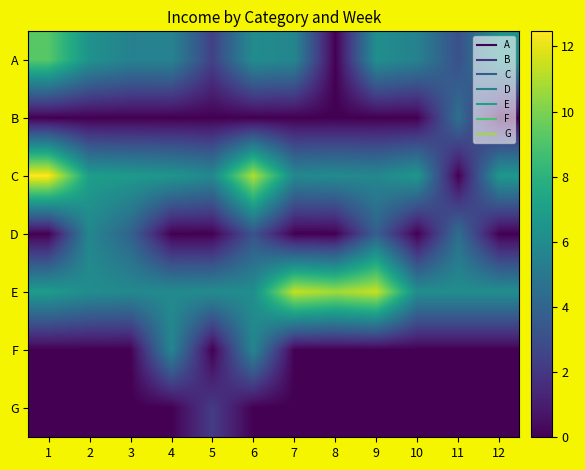

What is the total value across all series at 4?

23.8